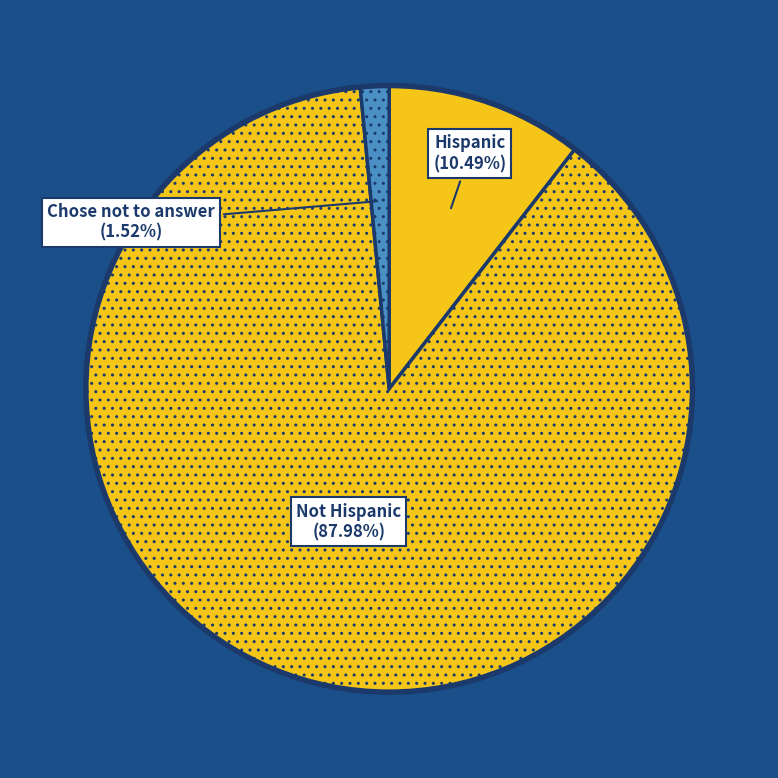

What portion of the pie excludes Hispanic?

89.5%